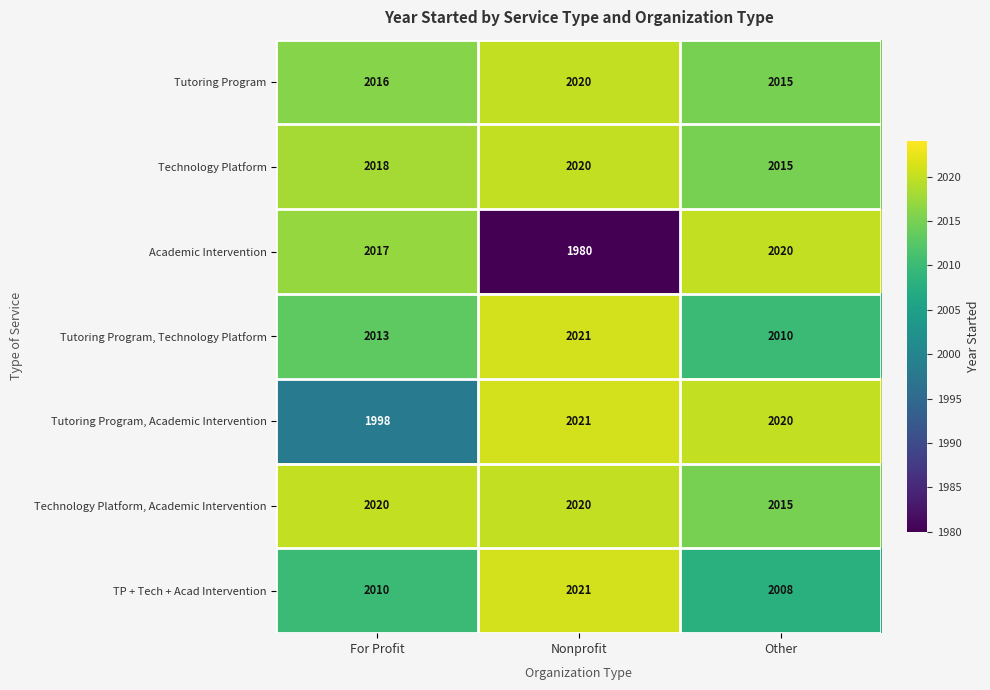

What is the total value across all series at For Profit?

14092